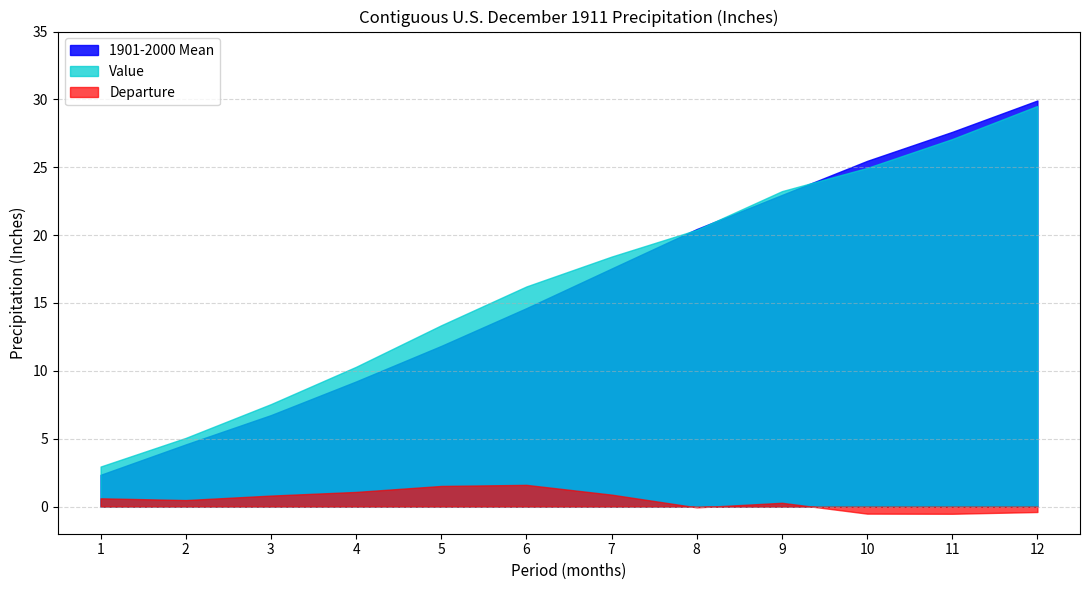

What is the average value of the Value series?

16.6